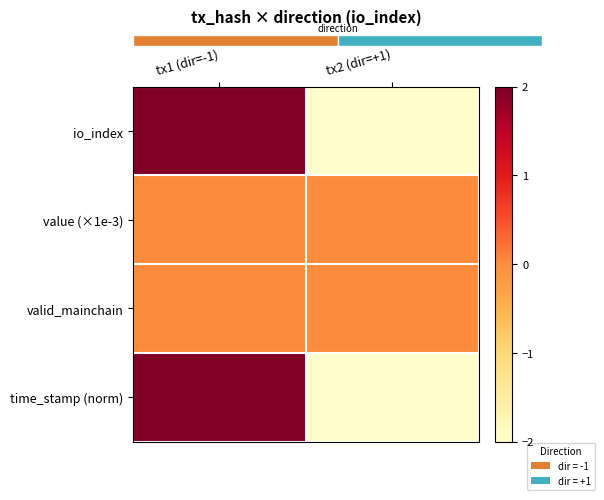

Which series has the widest spread of values?

io_index